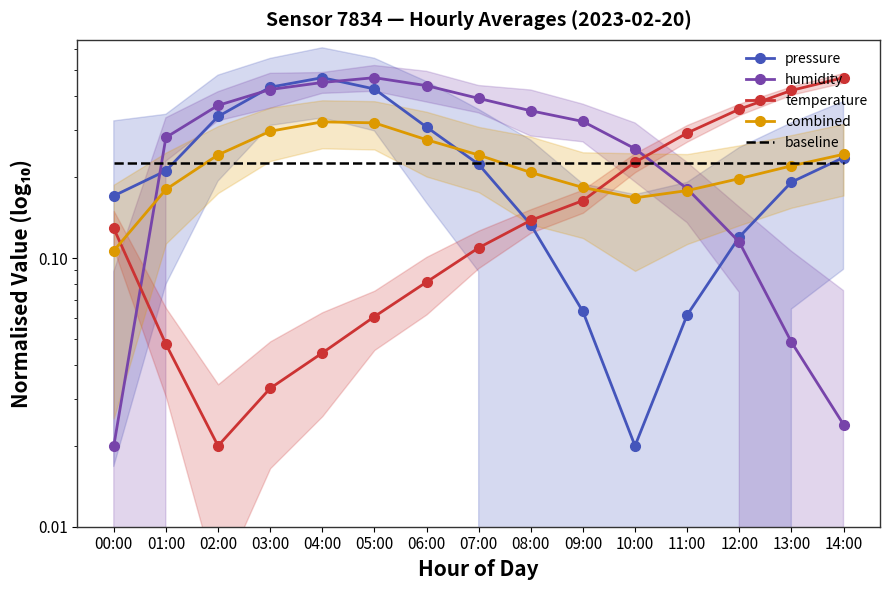

How many interior local peaks does the pressure series have?

1